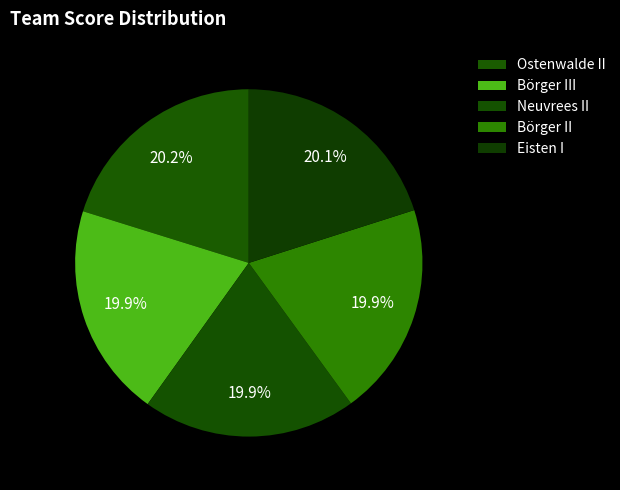

True or false: Neuvrees II accounts for 31% of the total.

False